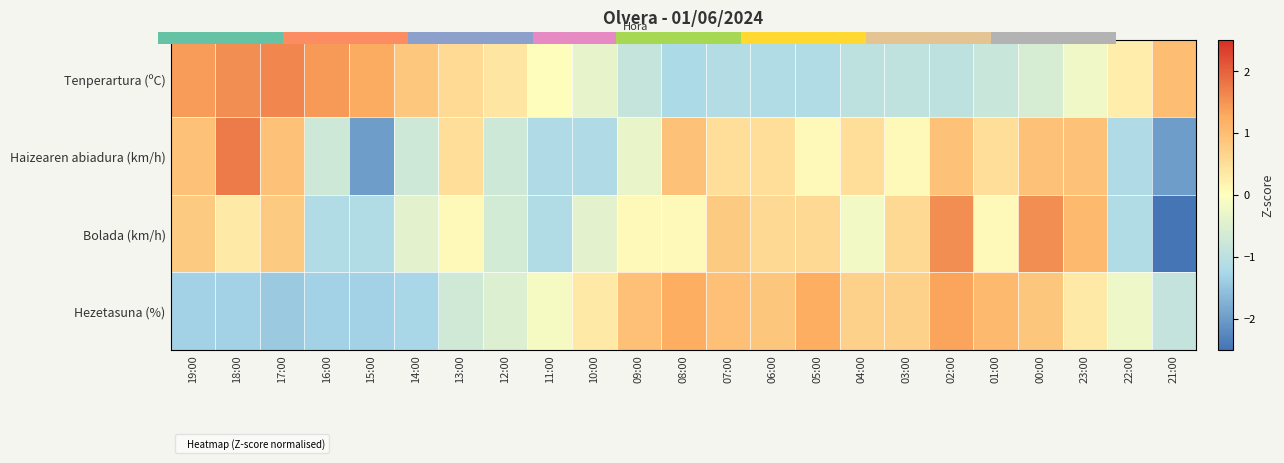

List the series in order of their peak value, lowest first.

Hezetasuna (%), Bolada (km/h), Haizearen abiadura (km/h), 0.0